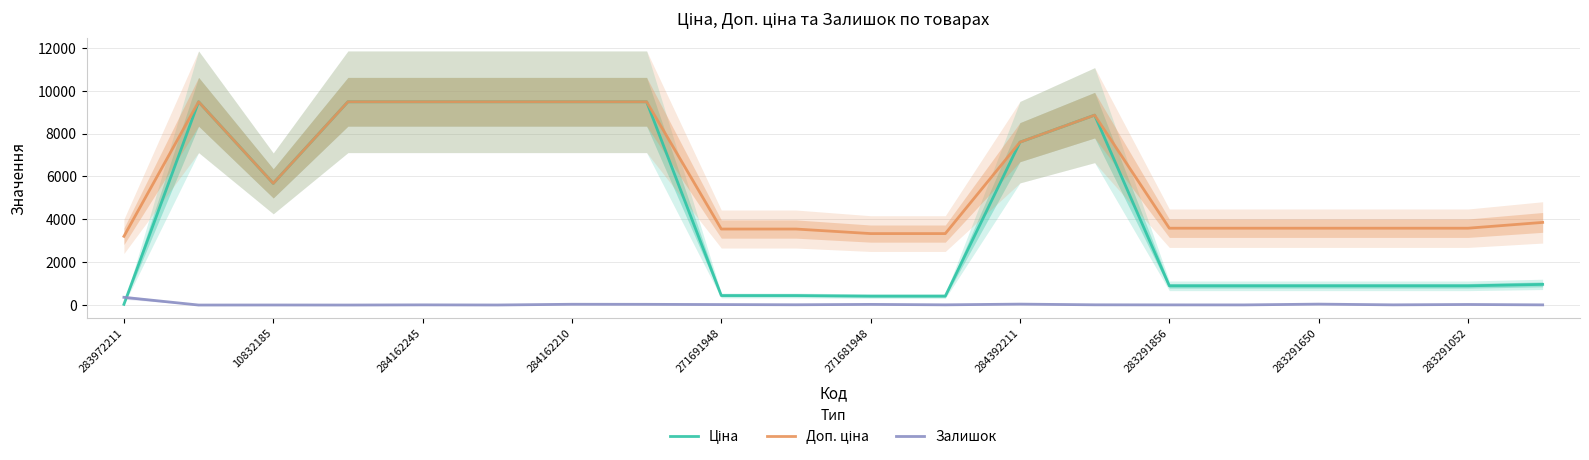

True or false: Доп. ціна has more than 0 interior local peaks.

True